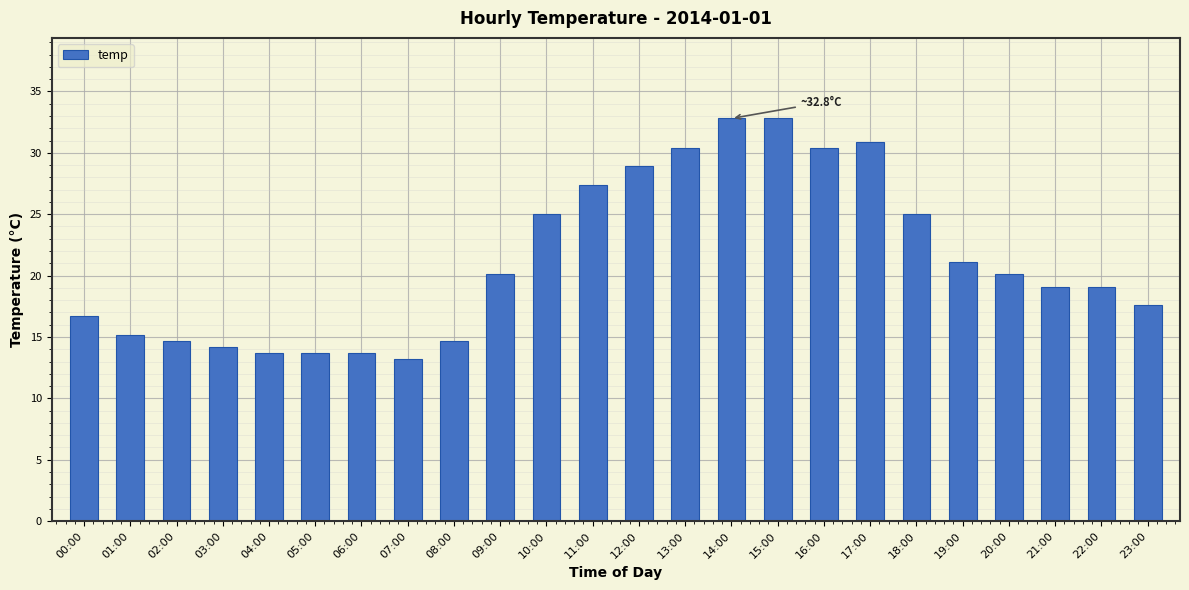

How many series are shown in this chart?

1